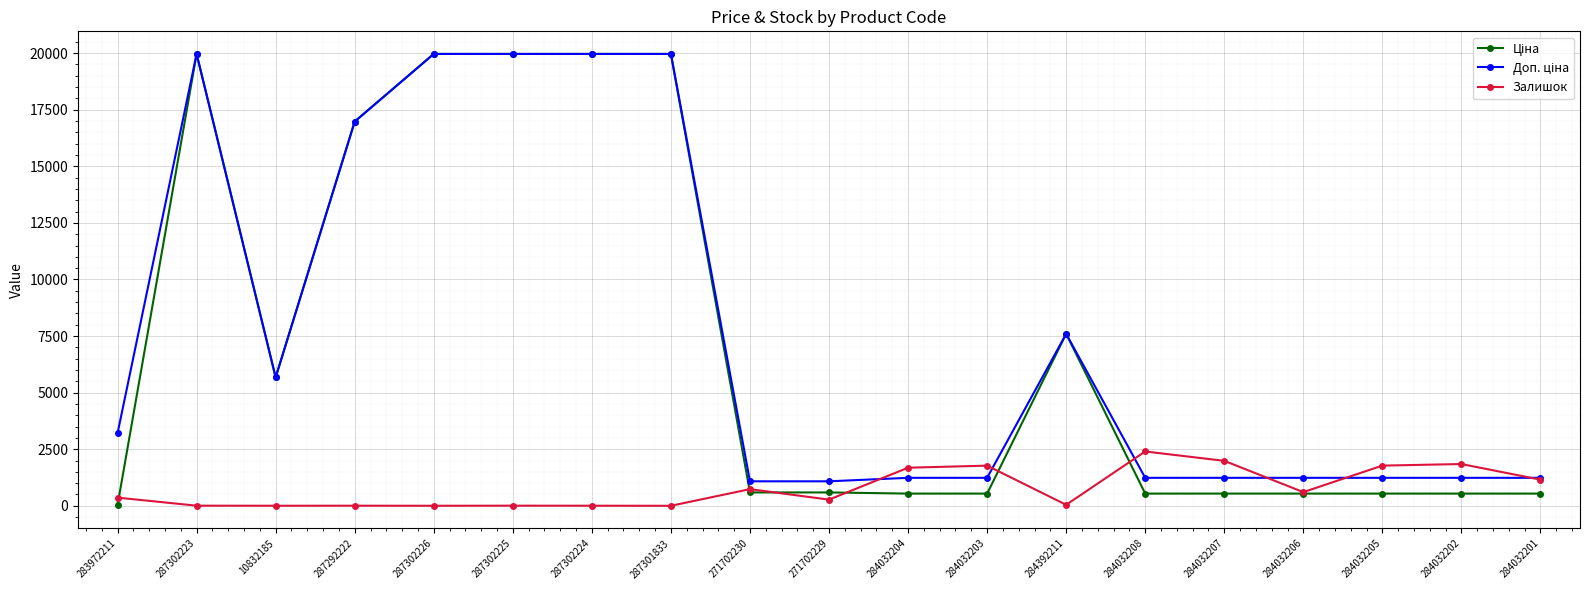

What is the greatest value displayed?

19964.2